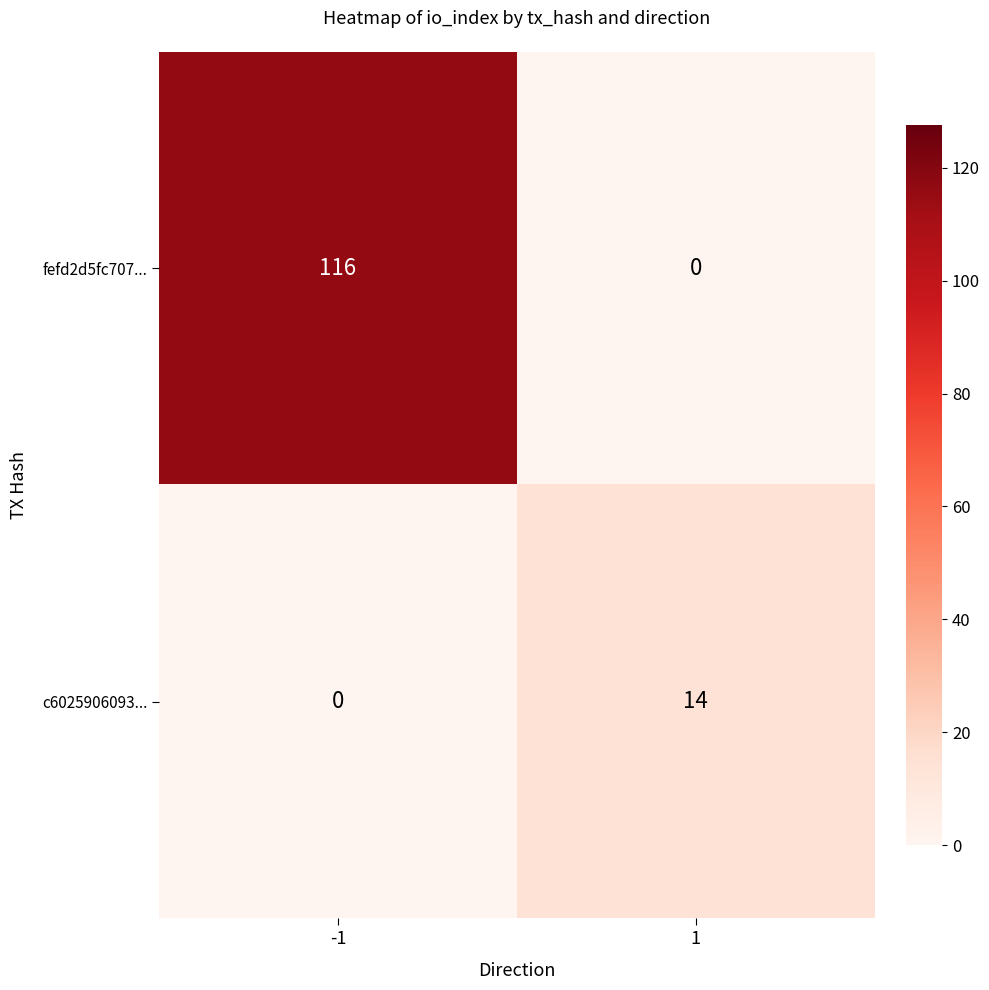

Read the fefd2d5fc707... value at -1.

116